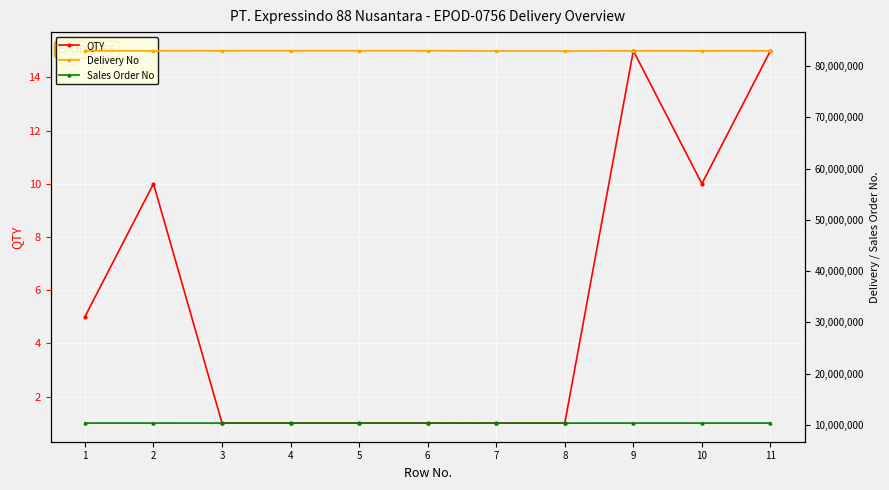

What is the maximum value for QTY?

15